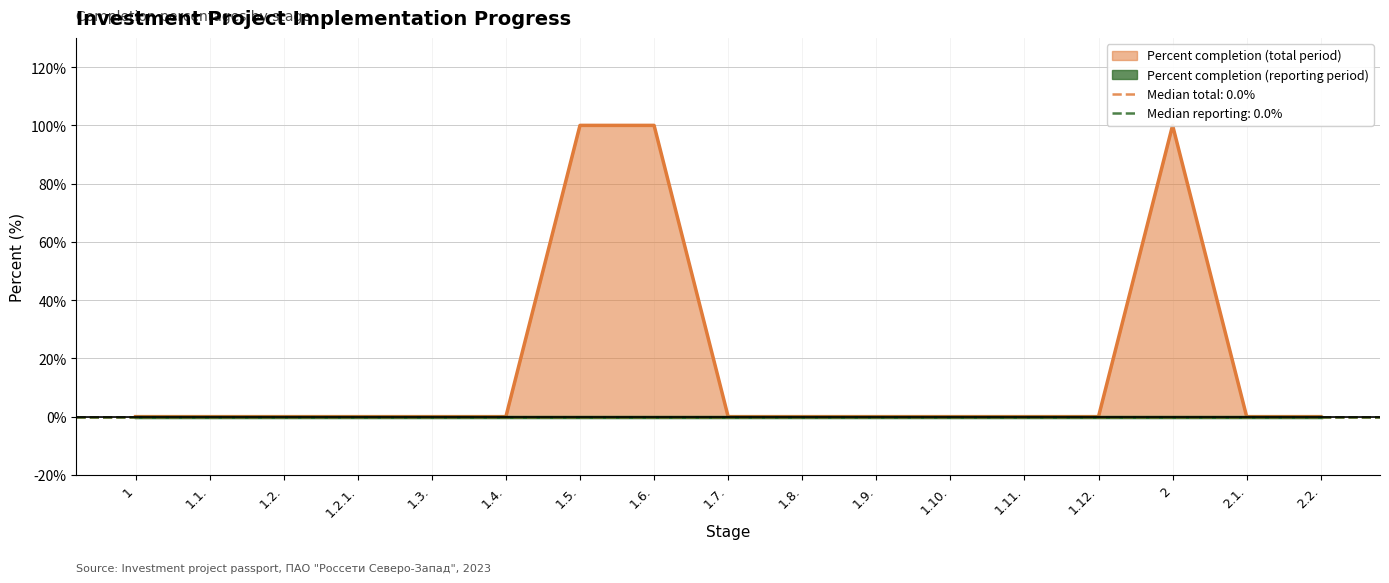

The value at 1.5. is 100. True or false?

True